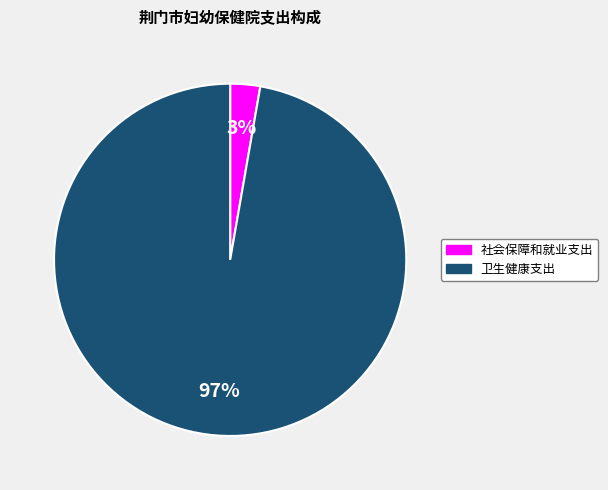

Rank the categories by value from highest to lowest.

卫生健康支出, 社会保障和就业支出